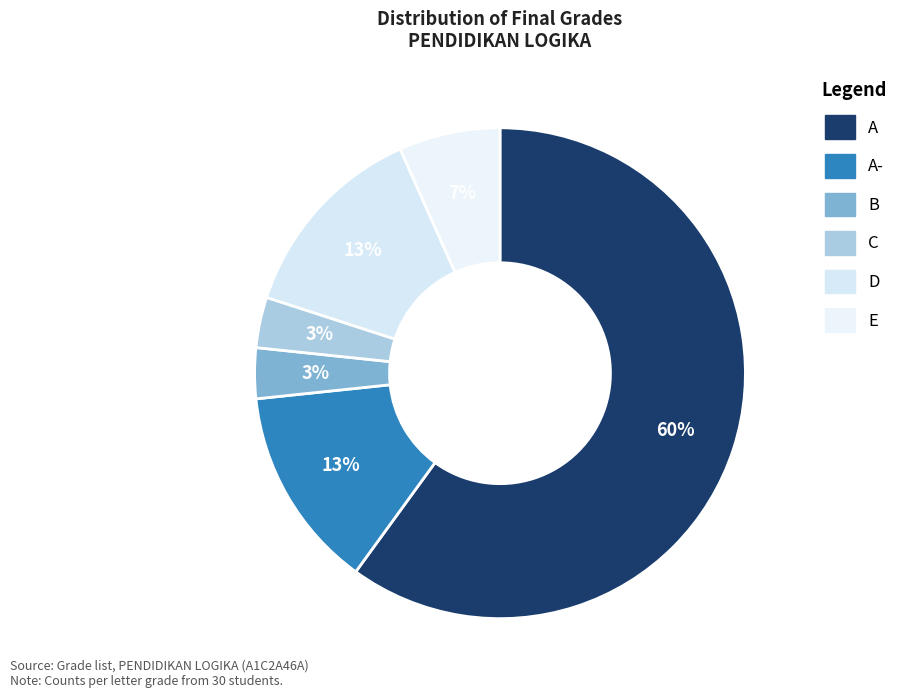

Which slice is the smallest?

B